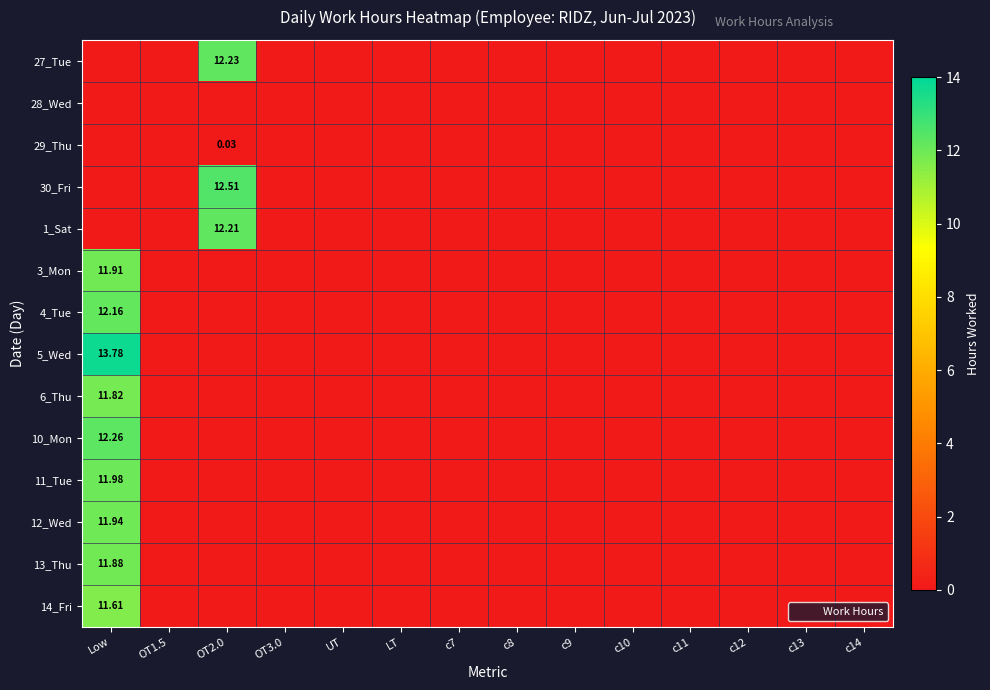

What is the highest value of the 10_Mon series?

12.3